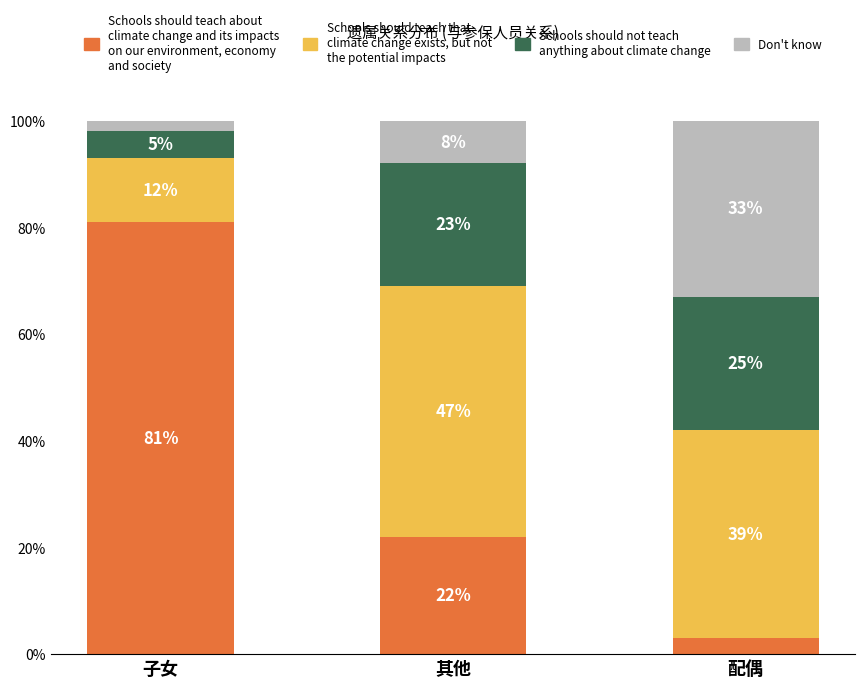

What is the total value across all series at 其他?

100